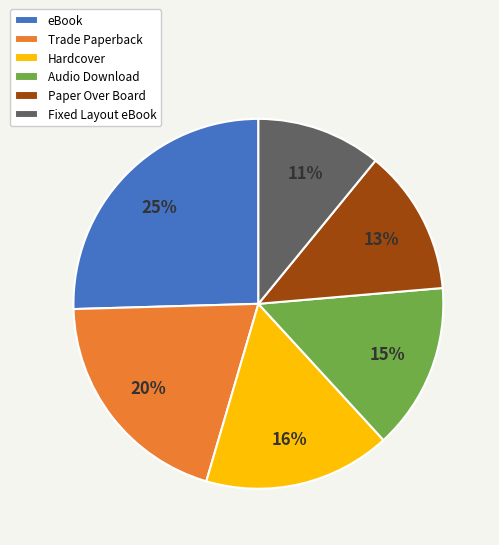

Does any single category account for the majority?

No